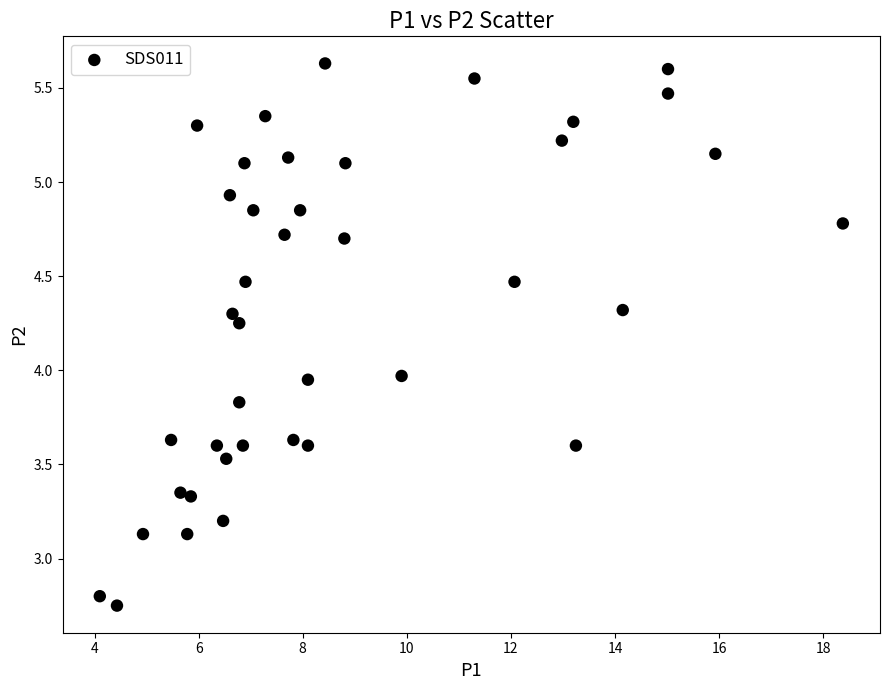

What is the range of Y values (max minus min)?

2.9